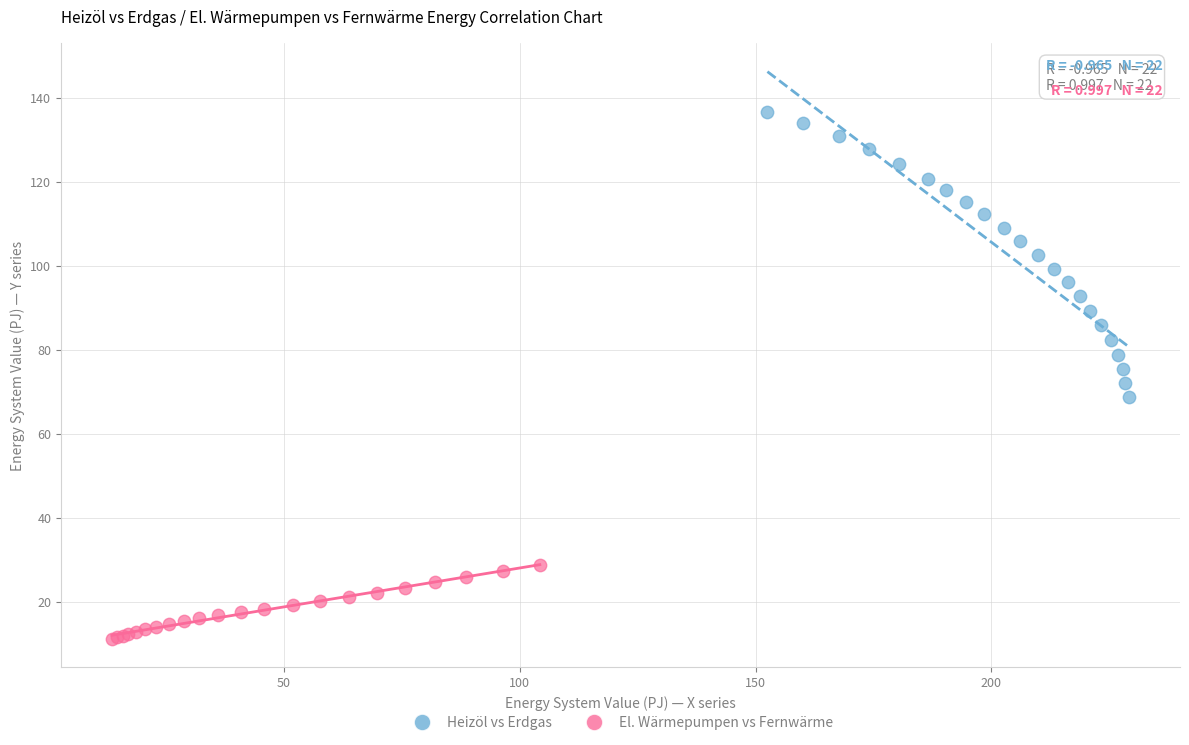

Which series contains the highest Y value?

Heizöl vs Erdgas